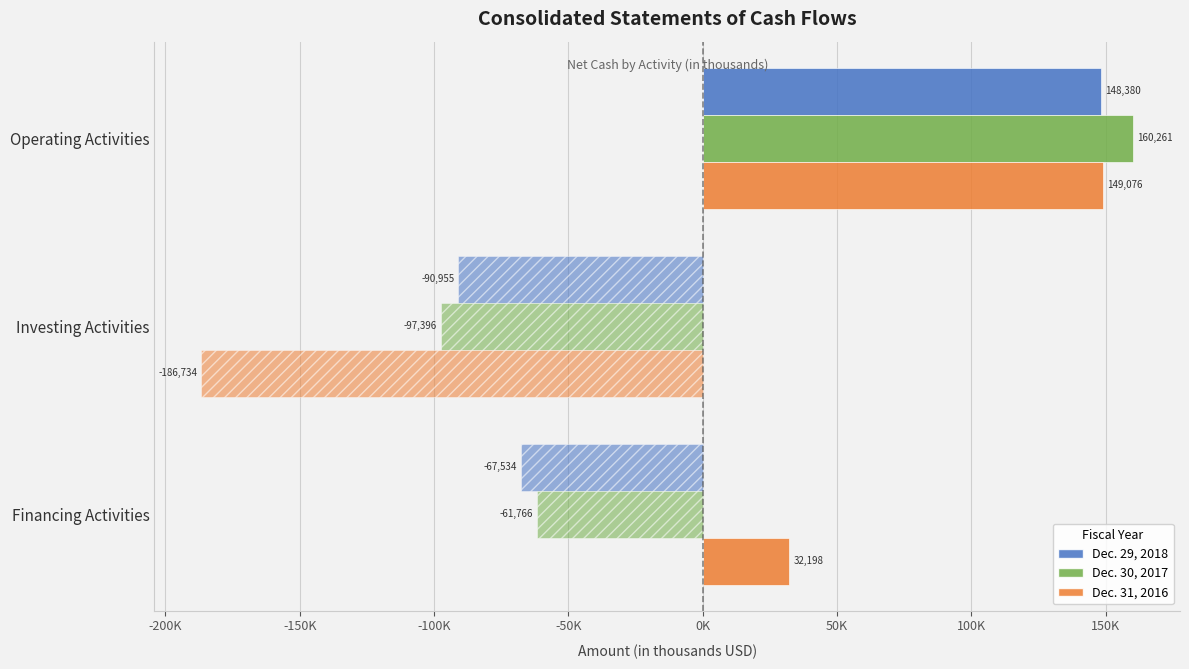

What are all the series names shown in the legend?

Dec. 29, 2018, Dec. 30, 2017, Dec. 31, 2016